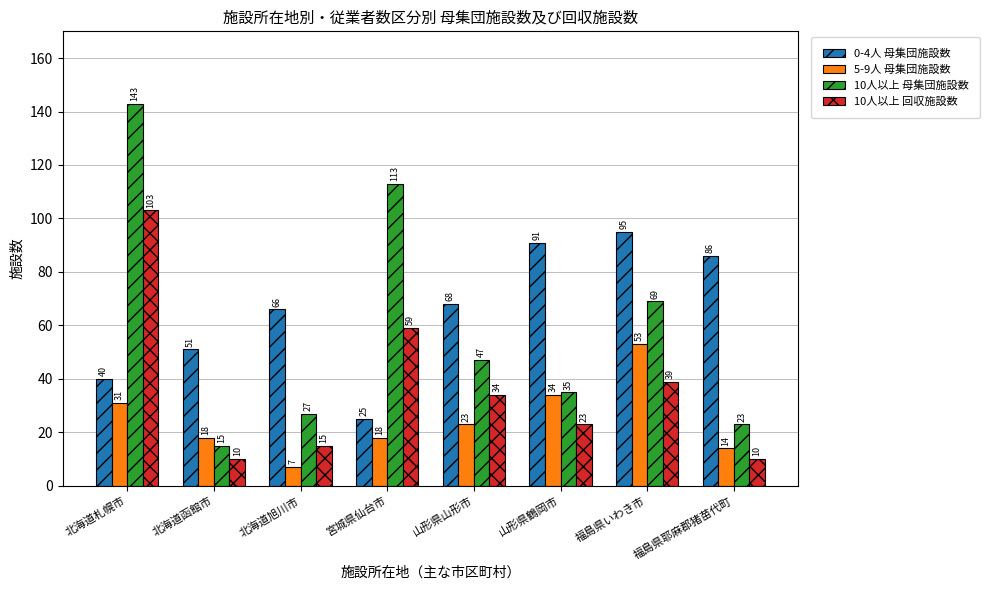

Which series has the largest total across all categories?

0-4人 母集団施設数